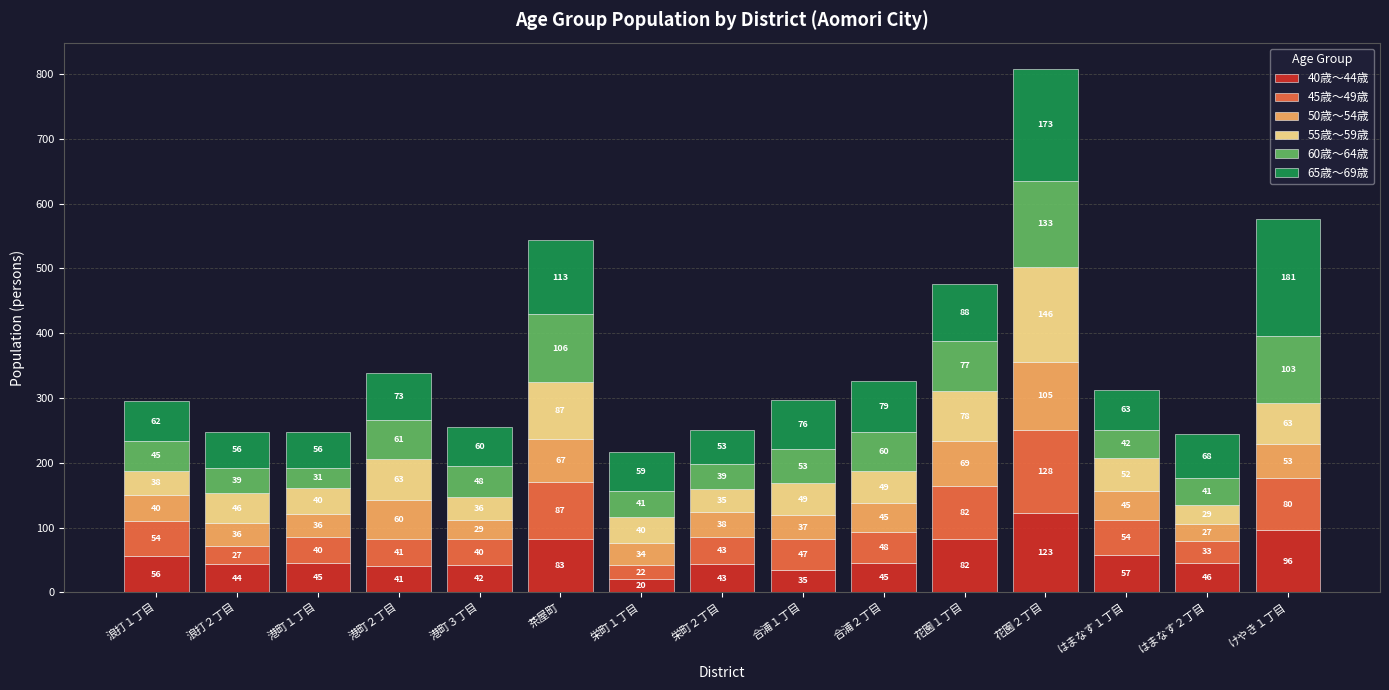

What is the difference between the 40歳～44歳 values at 栄町１丁目 and 浪打１丁目?

36